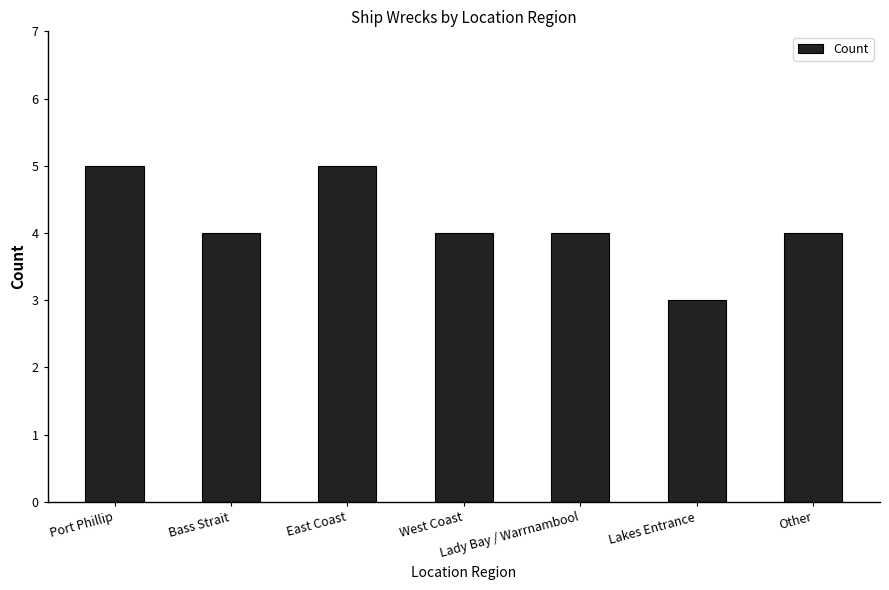

Count the values in the range 4 to 5.

6